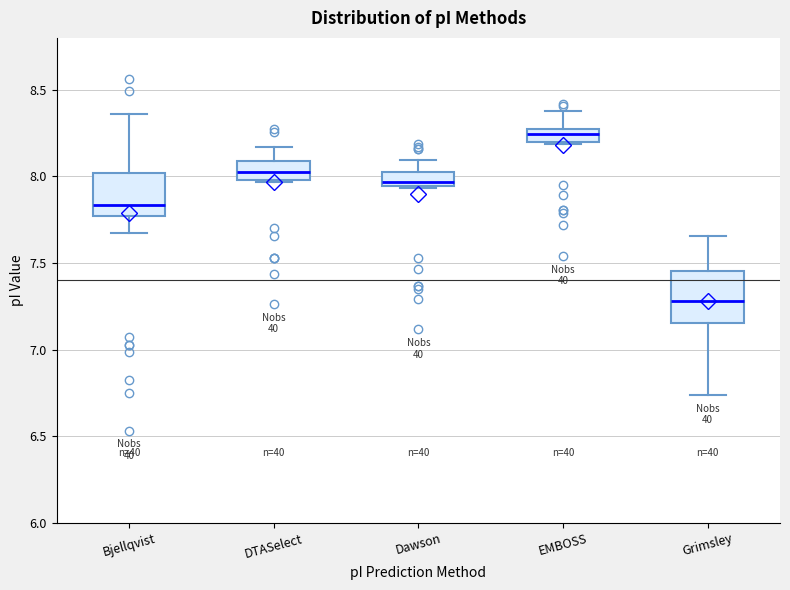

Where is the upper edge of the box for Bjellqvist on the y-axis? The values are not printed on the chart, so give them approximately, as read against the axis.

8.00